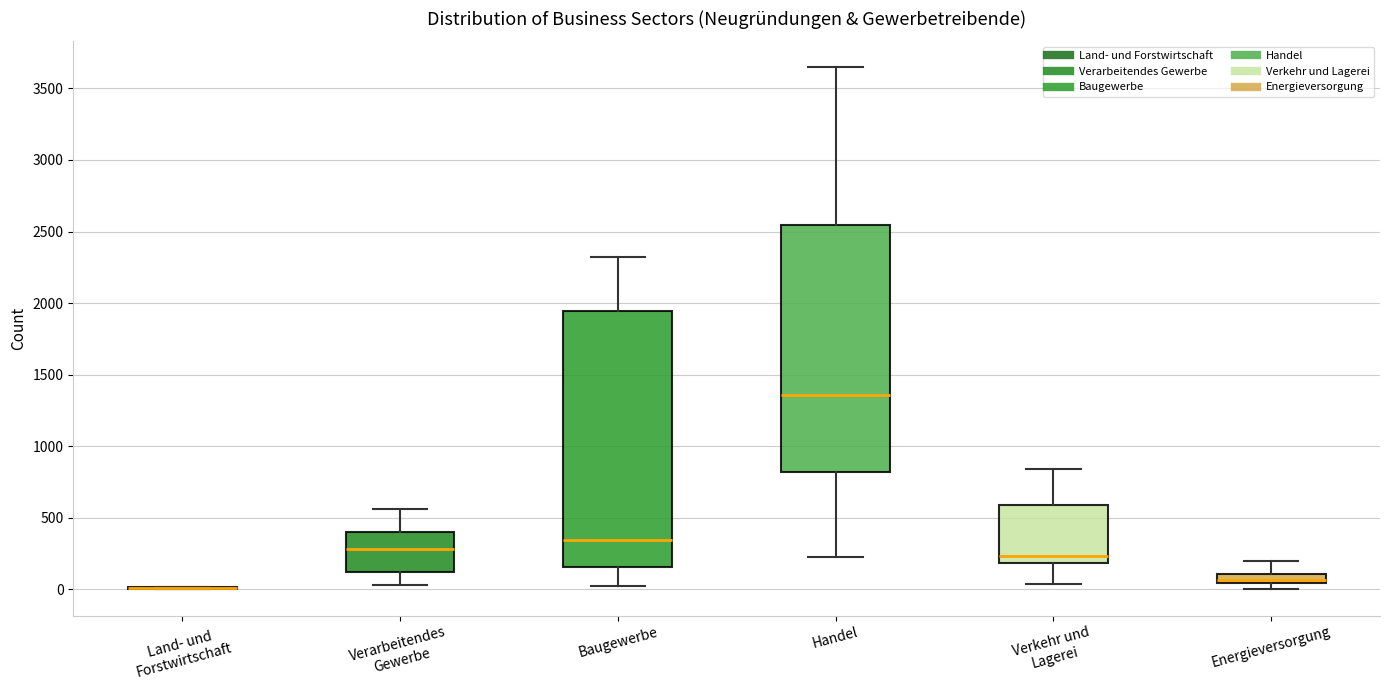

Which box is the tallest, from its lower edge to its upper edge?

Baugewerbe